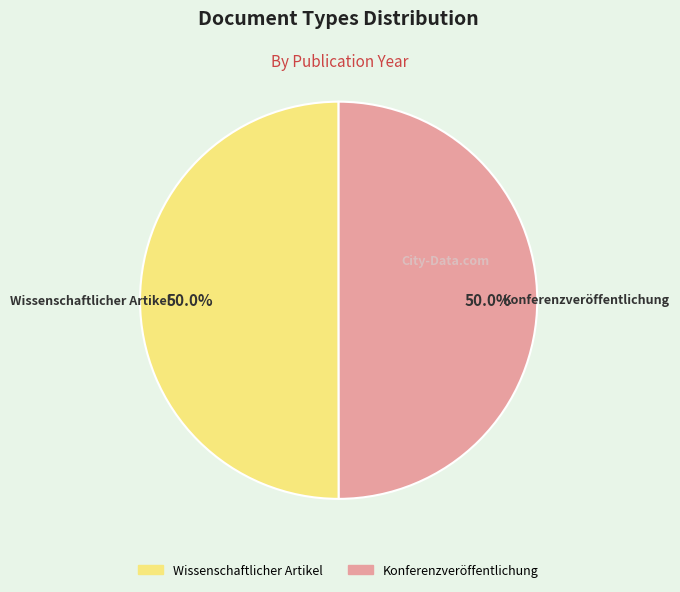

Count the number of slices in the pie.

2